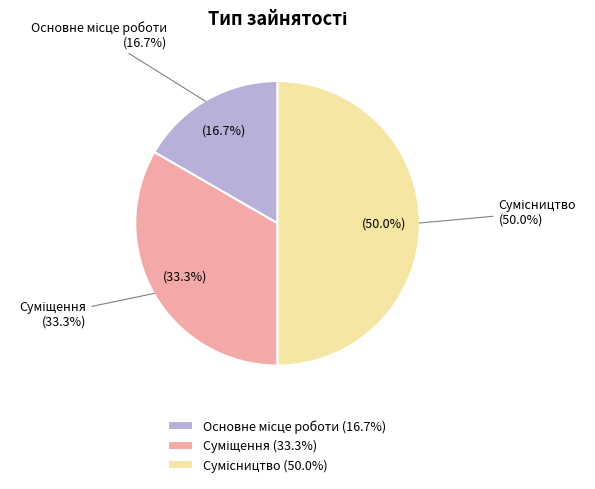

To the nearest percent, what is the combined percentage of Основне місце роботи and Суміщення?

50%